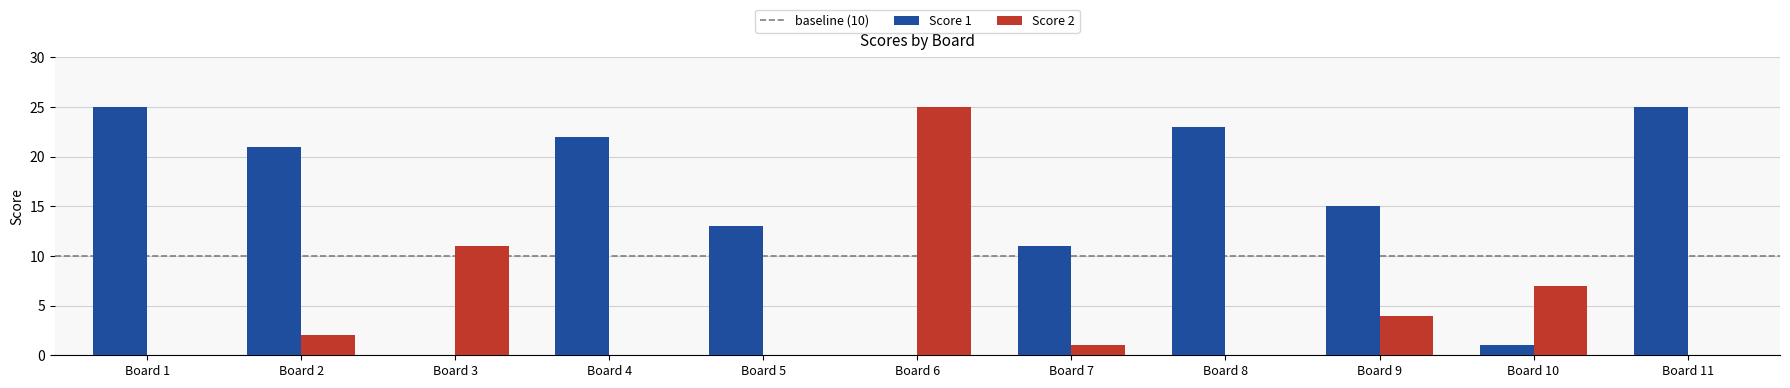

What is the average value of the Score 1 series?

14